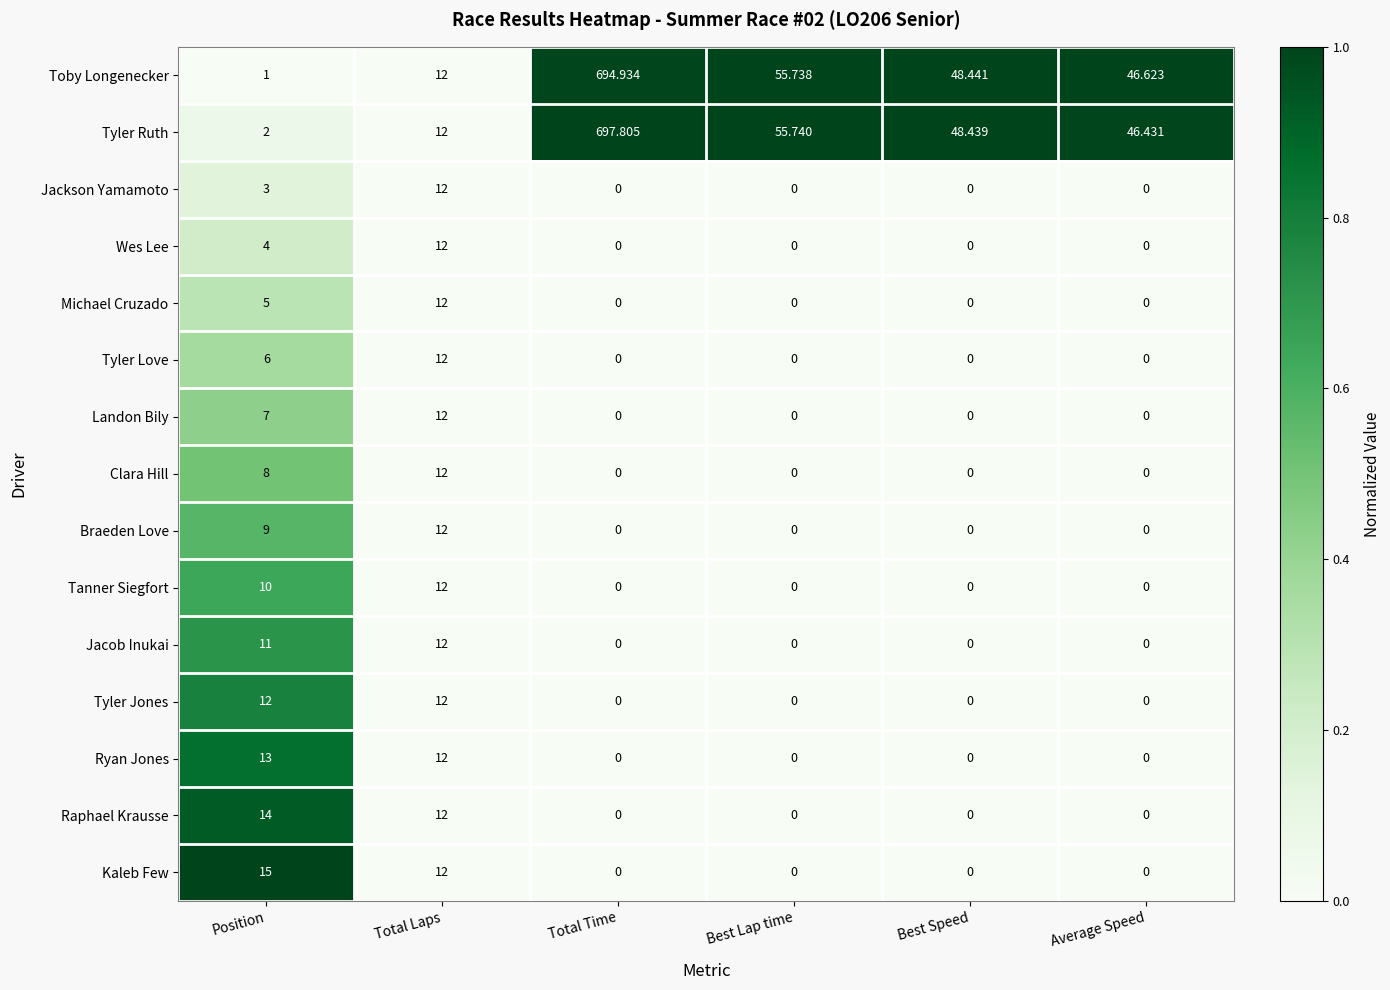

At which label is Clara Hill closest to 6?

Position